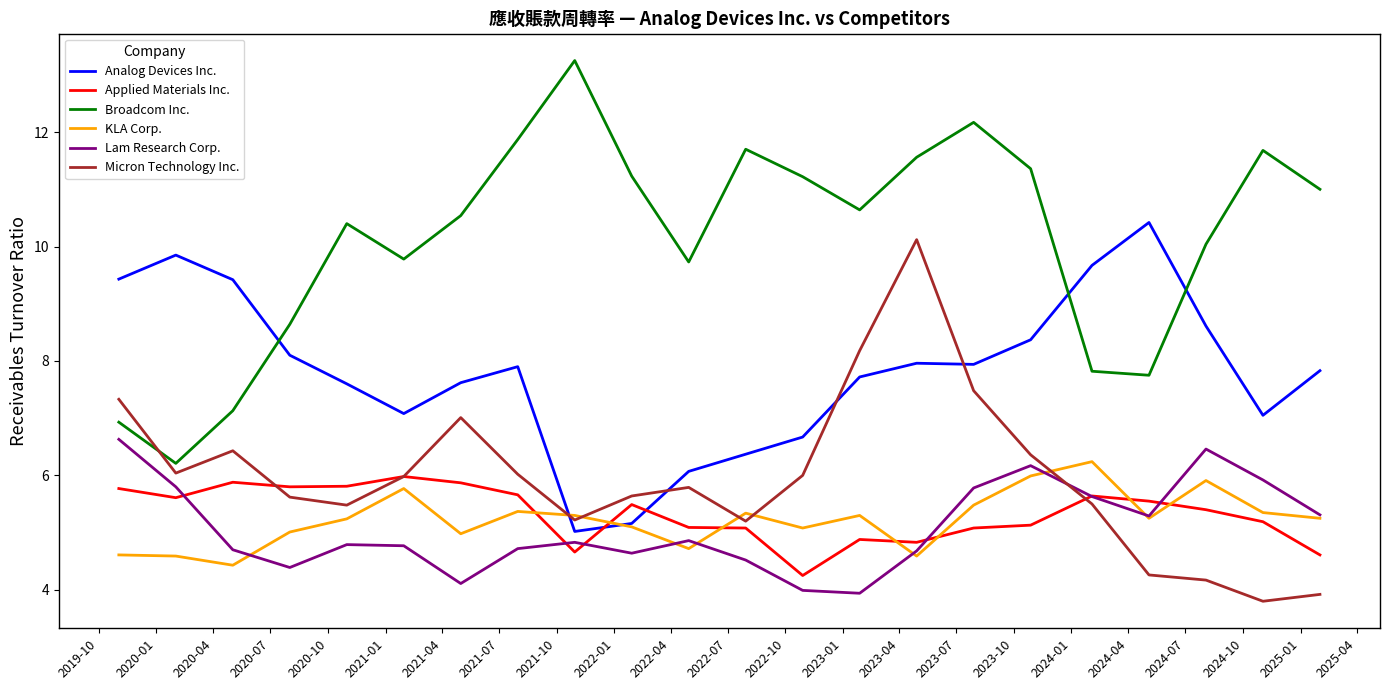

What is the minimum value for Analog Devices Inc.?

5.0